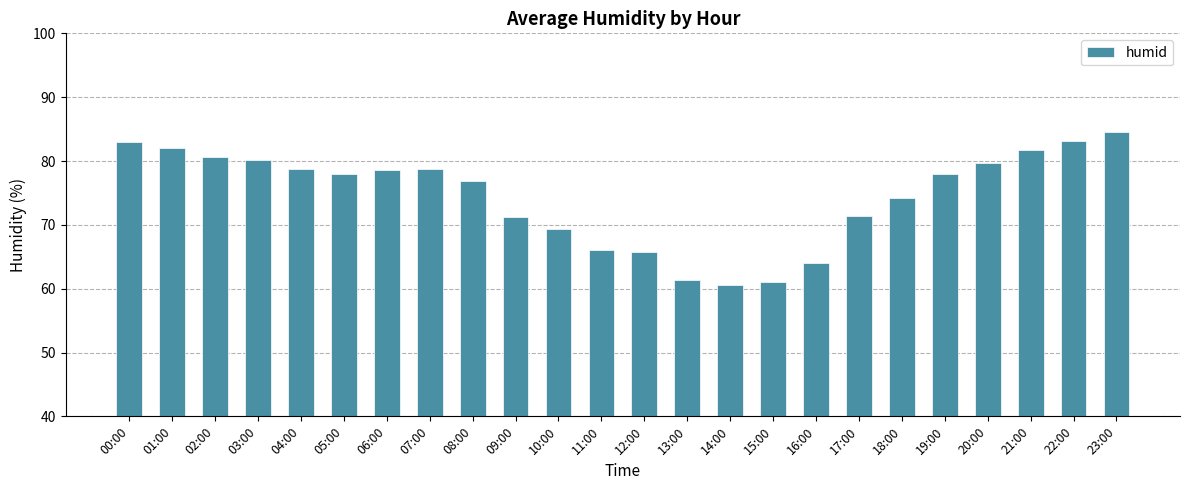

What is the greatest value displayed?

84.5